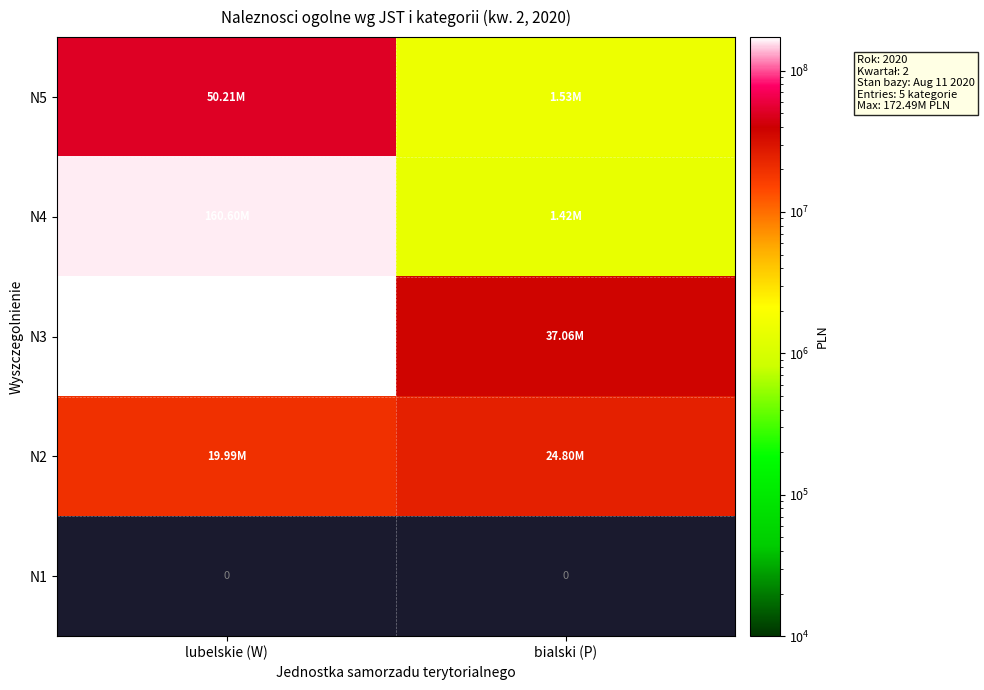

The value of N2 at lubelskie (W) is 19986047.8. True or false?

True